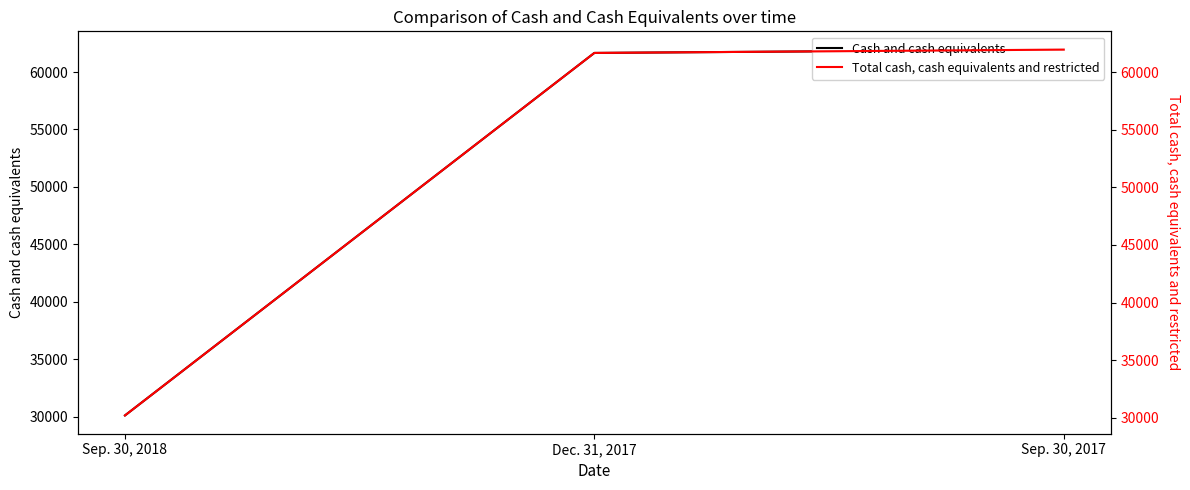

What is the difference between the maximum and minimum values in the Cash and cash equivalents series?

31853